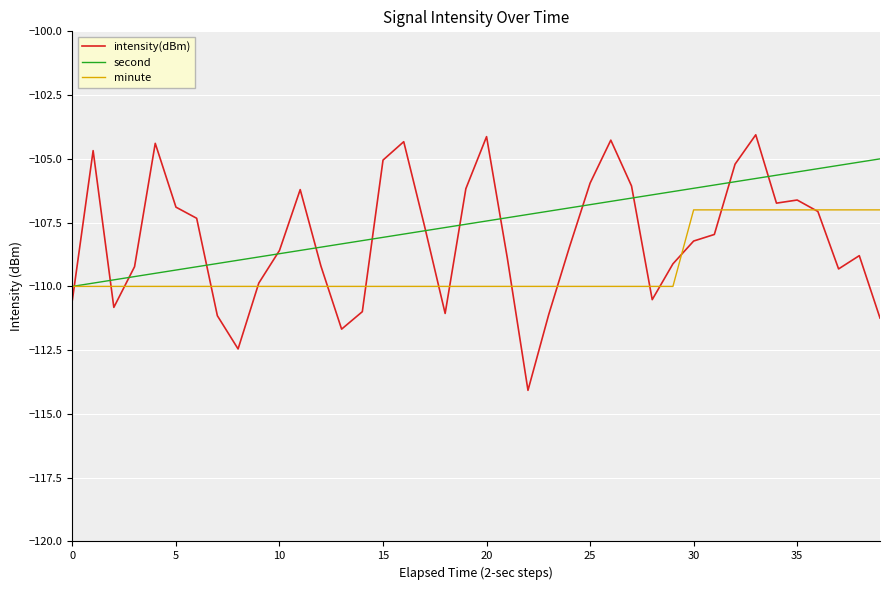

Does the chart display data point markers on the line(s)?

No